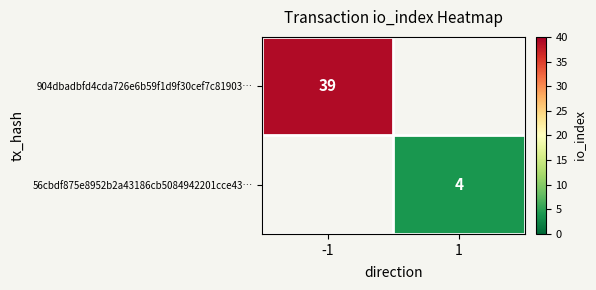

Which has a higher value, 1 or -1?

-1